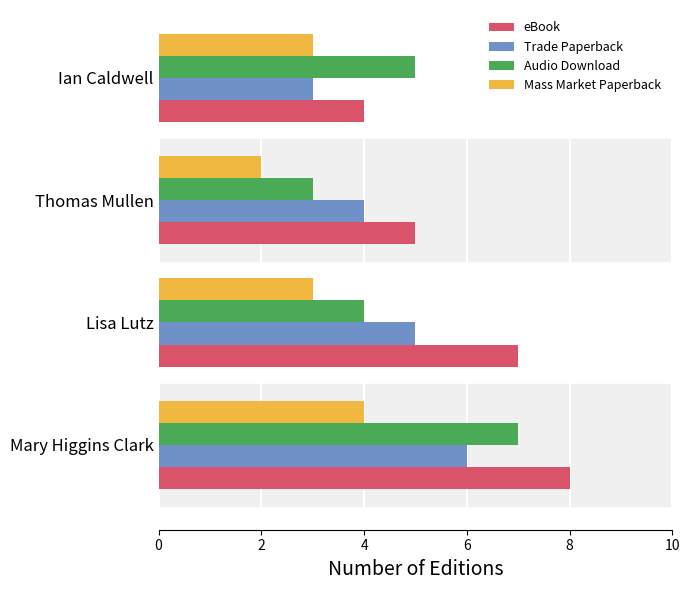

What is the lowest value of the Audio Download series?

3